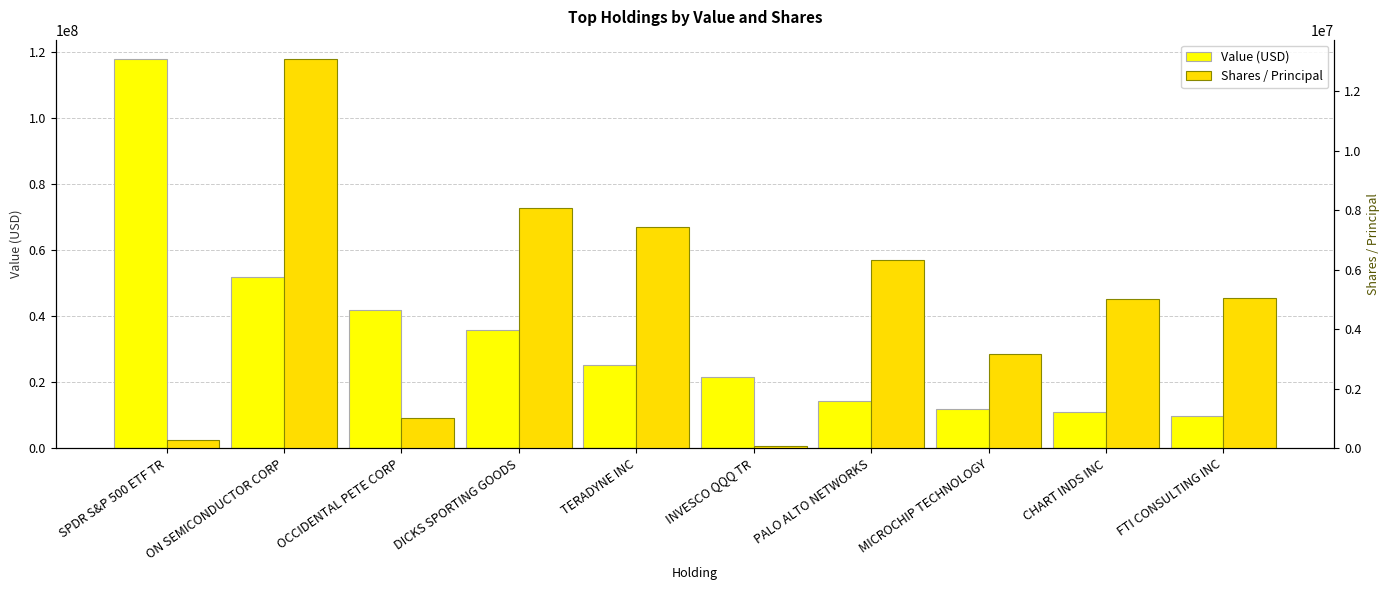

List the labels in order of Shares / Principal value, largest first.

ON SEMICONDUCTOR CORP, DICKS SPORTING GOODS, TERADYNE INC, PALO ALTO NETWORKS, FTI CONSULTING INC, CHART INDS INC, MICROCHIP TECHNOLOGY, OCCIDENTAL PETE CORP, SPDR S&P 500 ETF TR, INVESCO QQQ TR